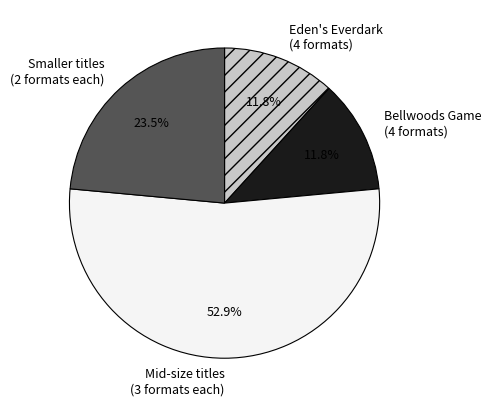

Between Bellwoods Game (4 formats) and Smaller titles (2 formats each), which is larger?

Smaller titles (2 formats each)